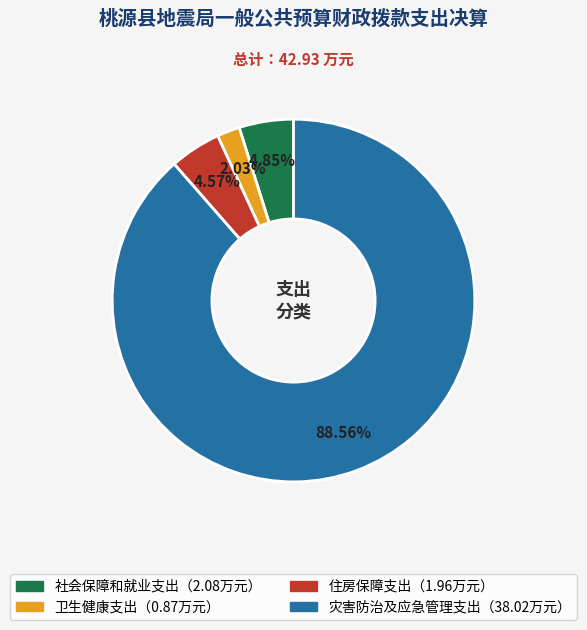

Does any single category account for the majority?

Yes